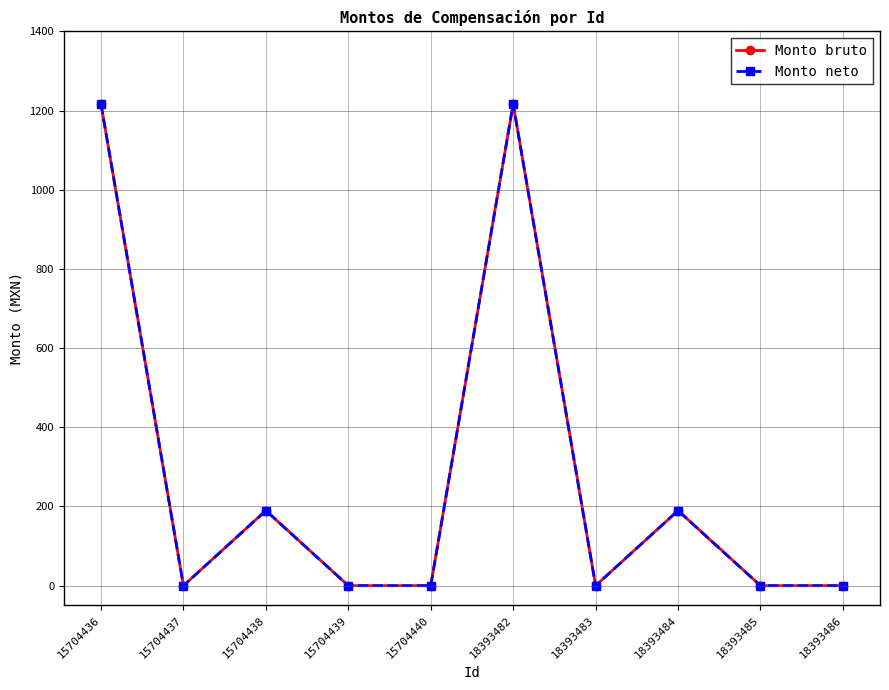

At how many categories does at least one series exceed 1085?

2